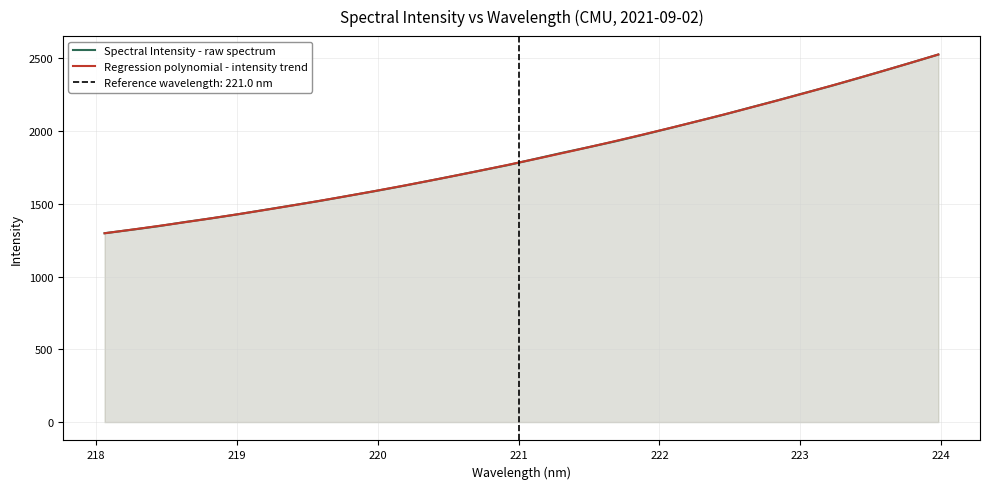

Rank the categories by value from highest to lowest.

223.9802, 223.7895, 223.5987, 223.408, 223.2172, 223.0264, 222.8355, 222.6447, 222.4538, 222.263, 222.0721, 221.8812, 221.6902, 221.4993, 221.3083, 221.1174, 220.9264, 220.7354, 220.5444, 220.3533, 220.1623, 219.9712, 219.7801, 219.589, 219.3979, 219.2067, 219.0156, 218.8244, 218.6332, 218.442, 218.2508, 218.0596